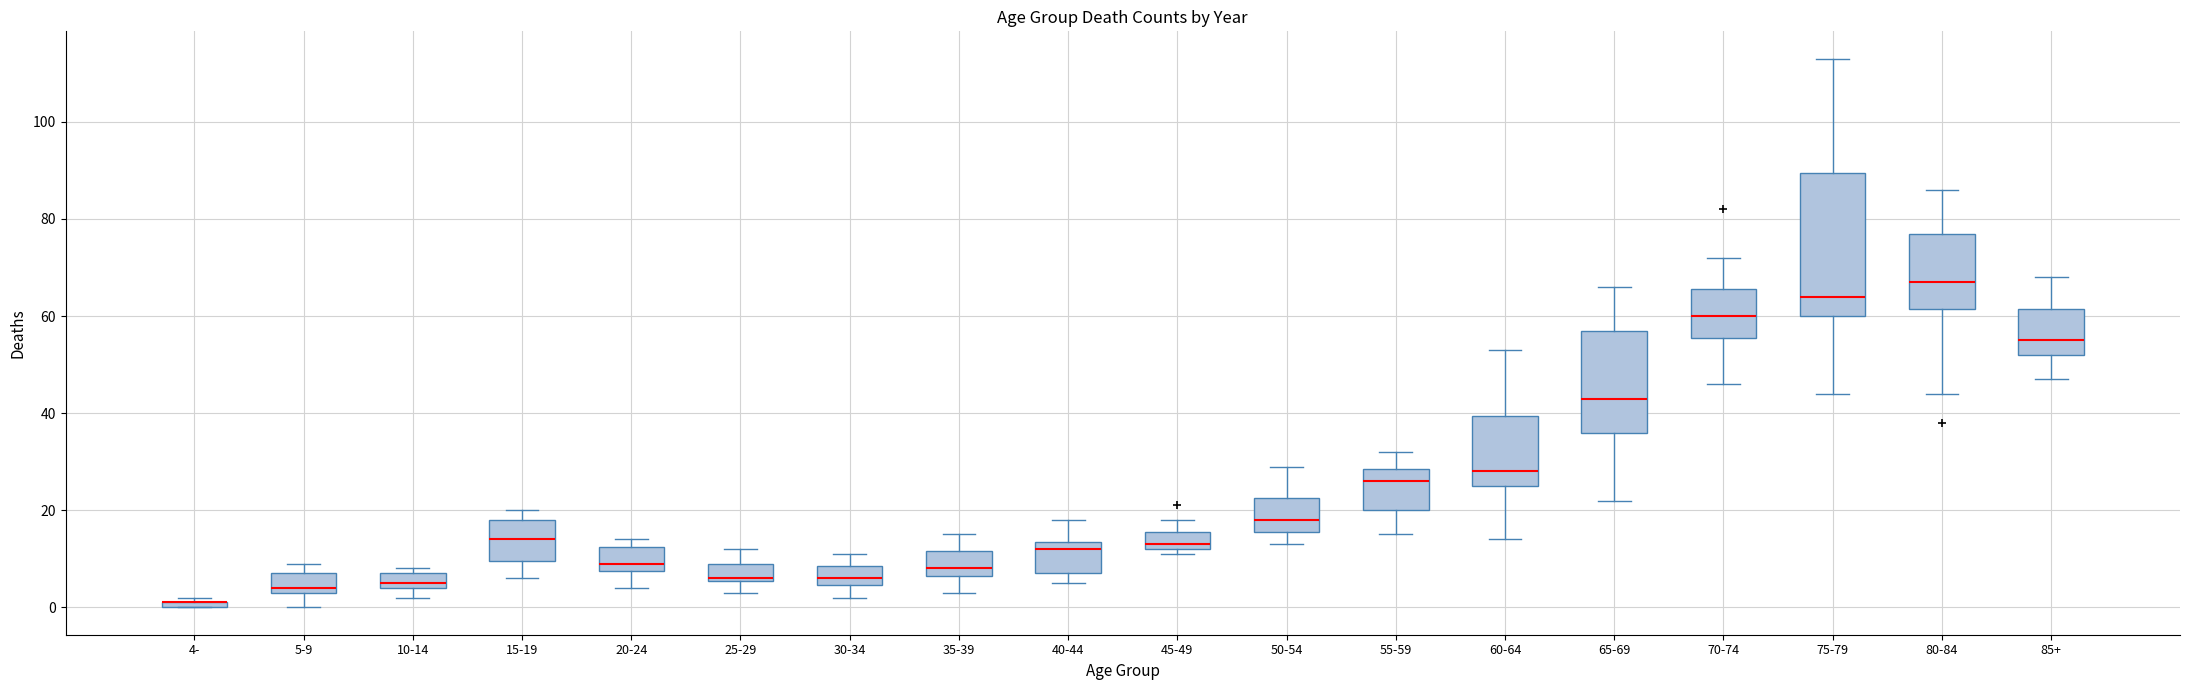

Where is the lower edge of the box for 80-84 on the y-axis? The values are not printed on the chart, so give them approximately, as read against the axis.

62